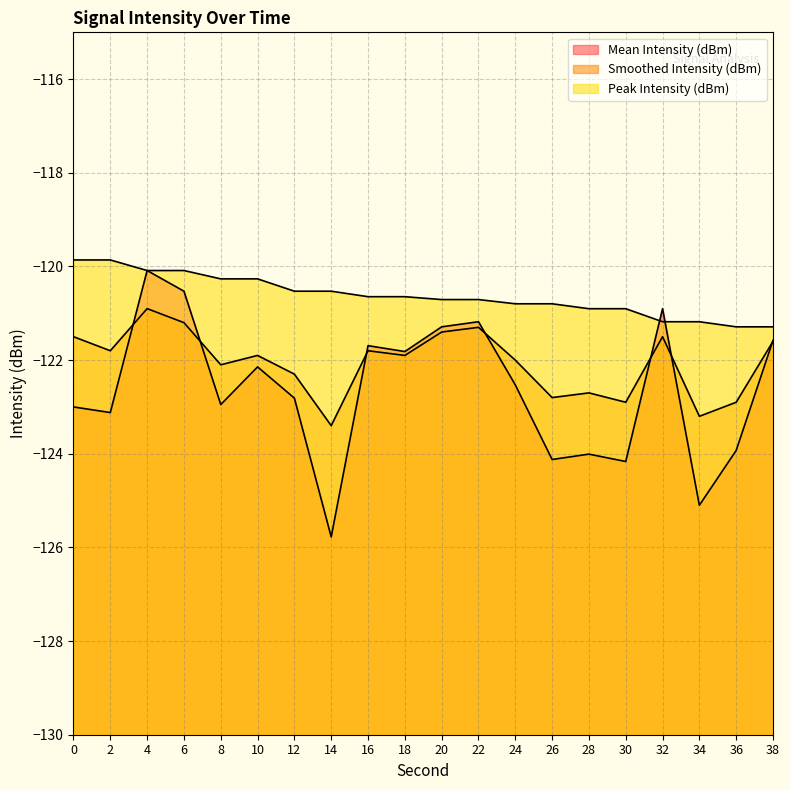

Is the value of Peak Intensity (dBm) at 30 greater than the value of Mean Intensity (dBm) at 22?

Yes